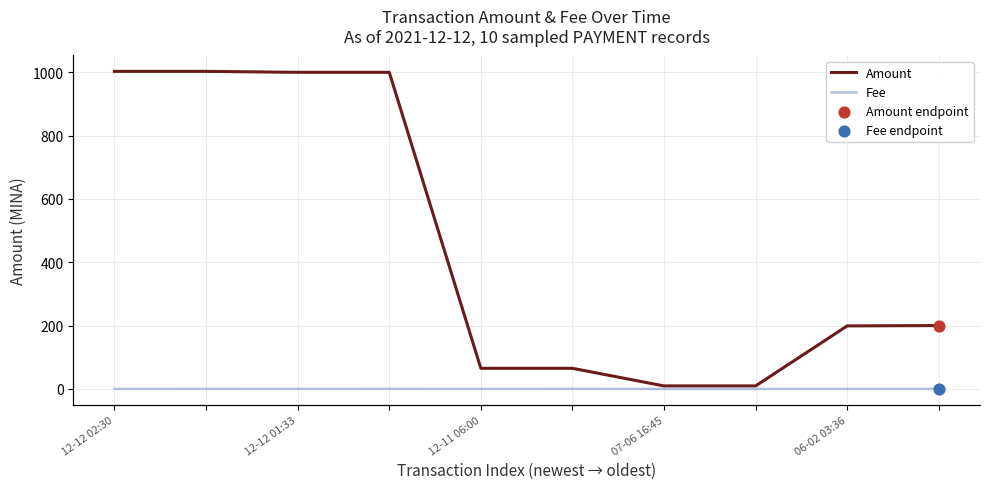

Which series reaches the minimum Y coordinate?

Fee